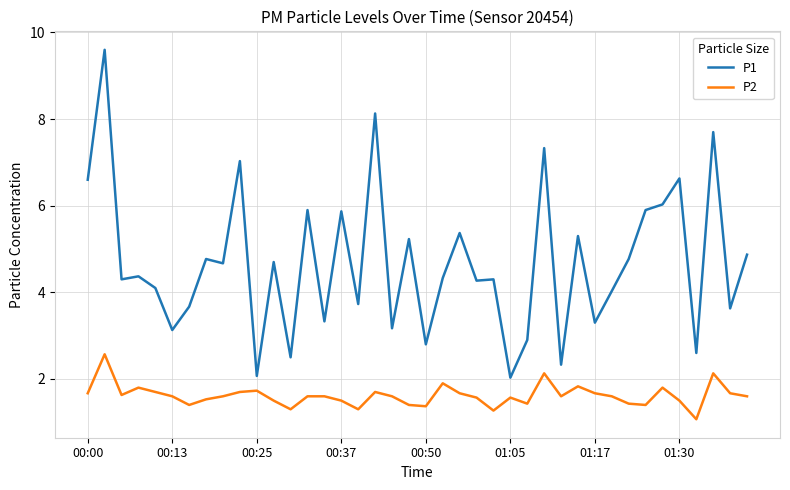

Which series has the largest total across all categories?

P1